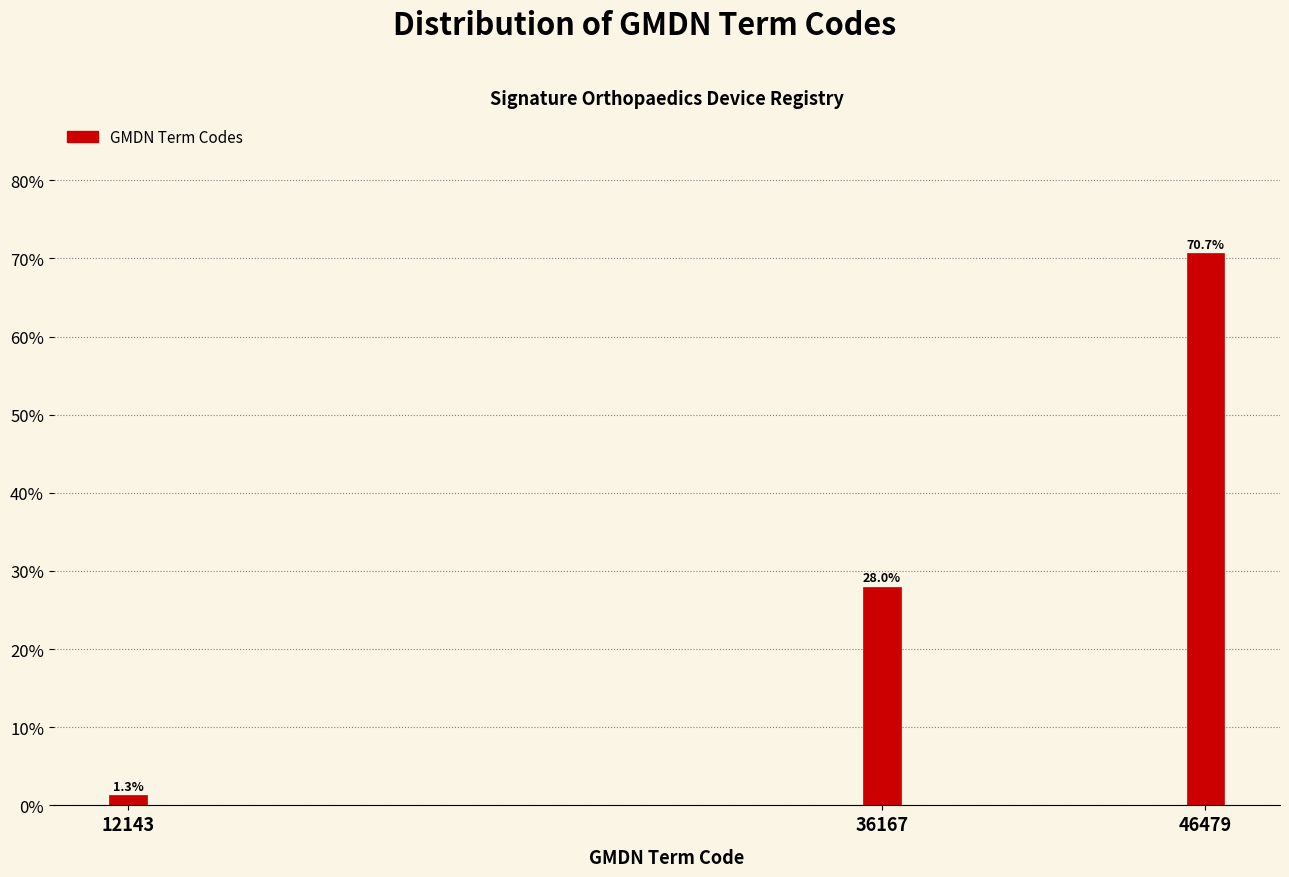

Reading left to right, what are all the values shown in this chart?

12143=1.3	36167=28.0	46479=70.7